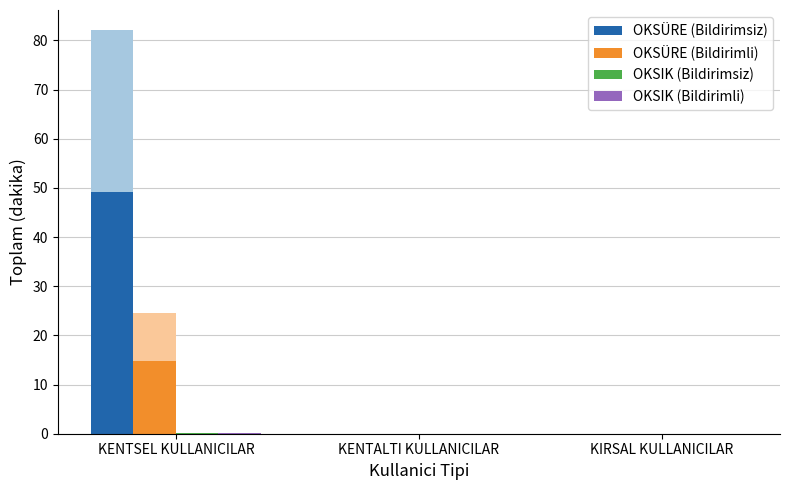

What is the label of the 2nd bar from the right?

KENTALTI KULLANICILAR